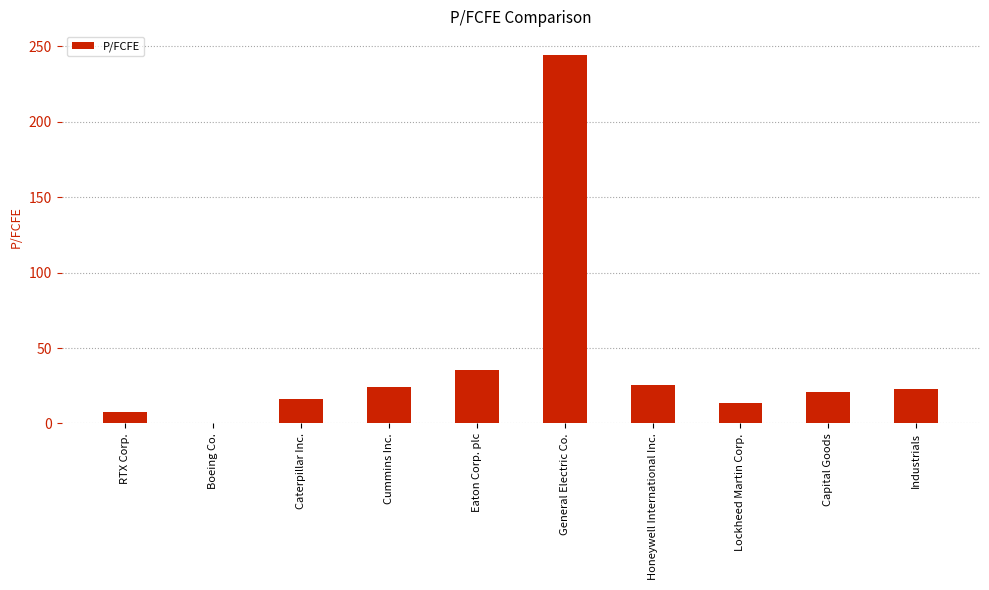

How many data points does each series have?

10